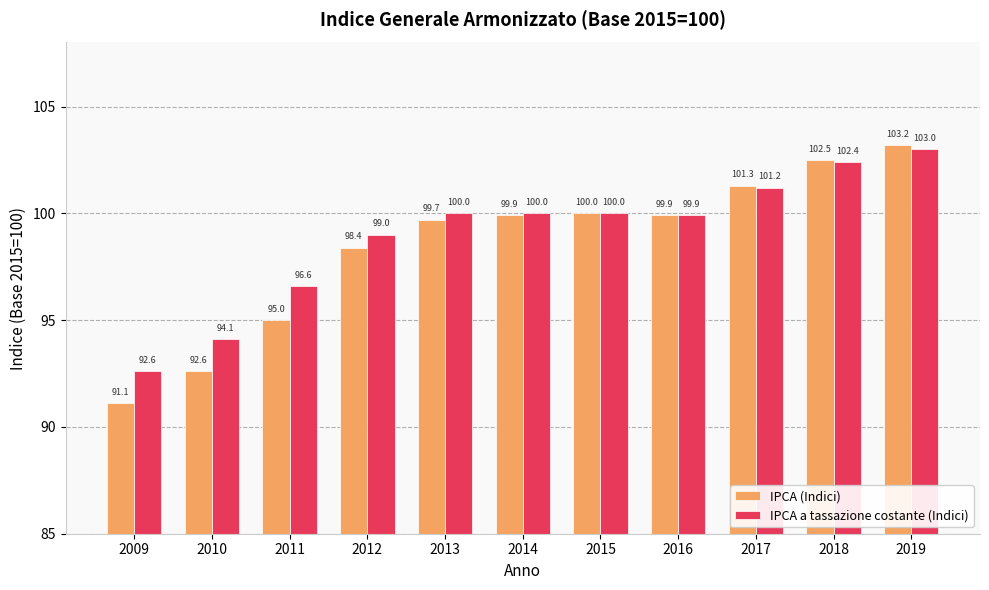

At 2011, list the series in order from largest to smallest.

IPCA a tassazione costante (Indici), IPCA (Indici)